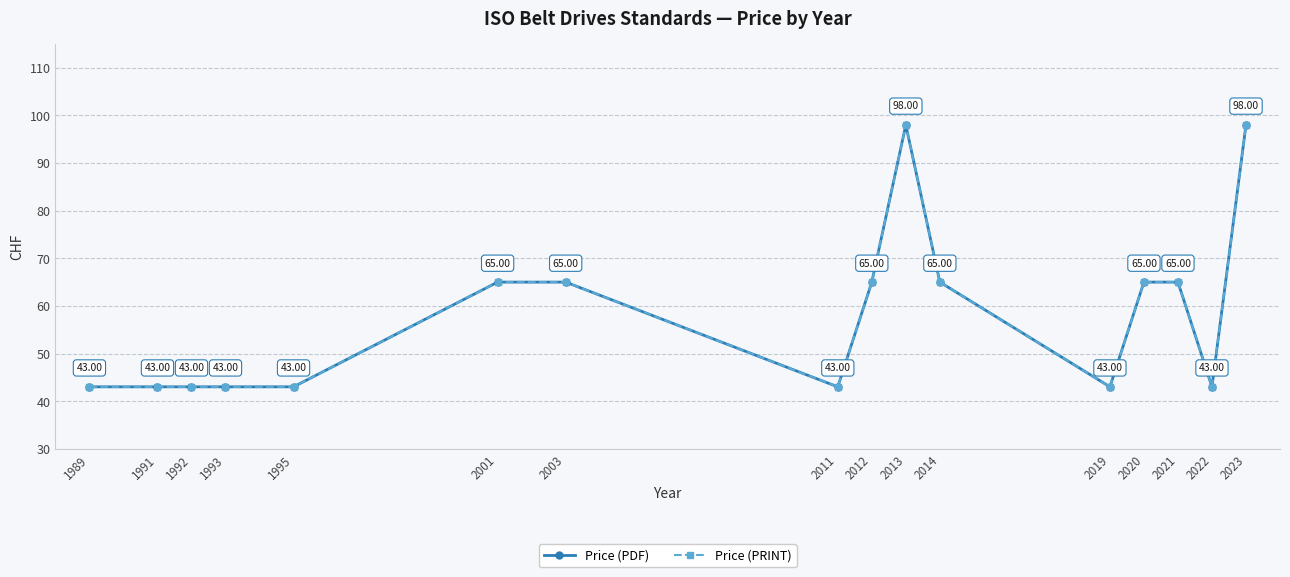

At which label does Price (PDF) first exceed 65?

2013